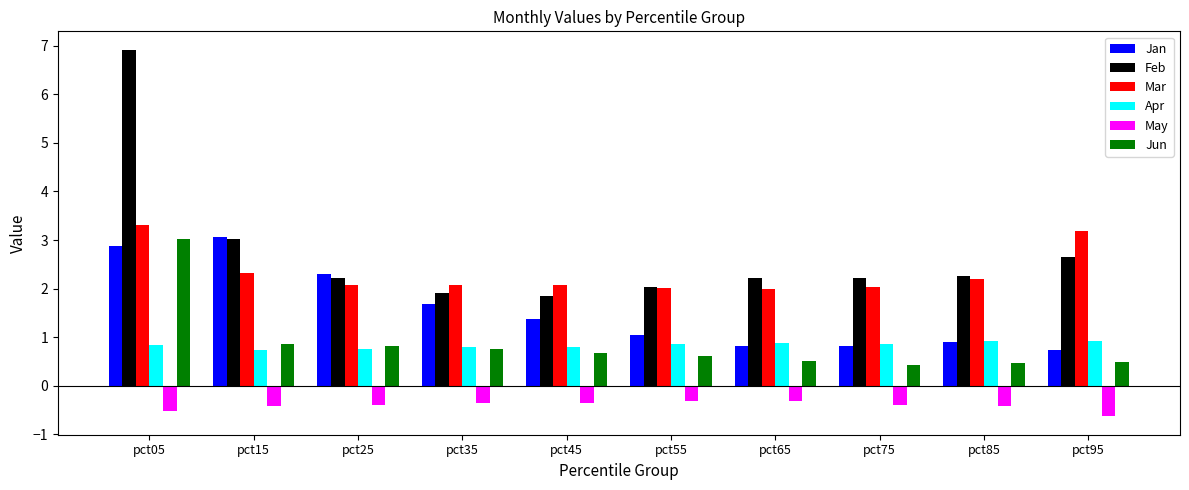

What is the sum of the Feb values at pct45 and pct85?

4.1